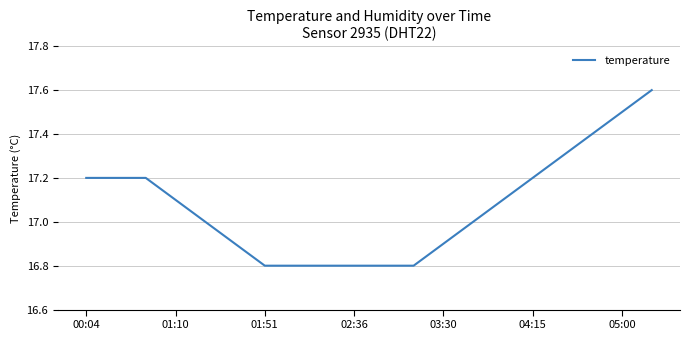

What is the greatest value displayed?

17.6